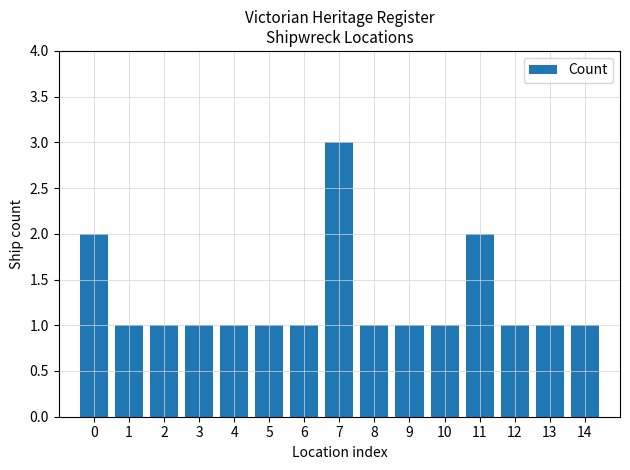

Approximately how many times larger is the value at 0 compared to 3?

2.0